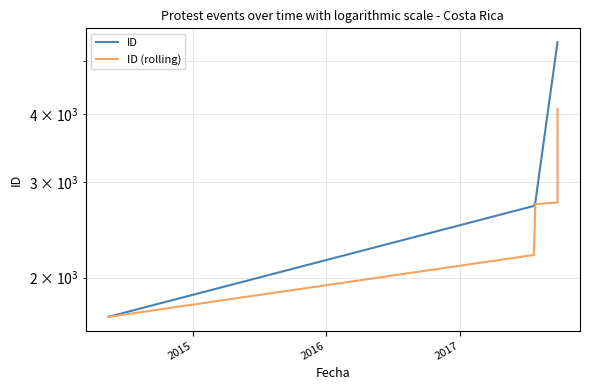

How many data points does each series have?

6